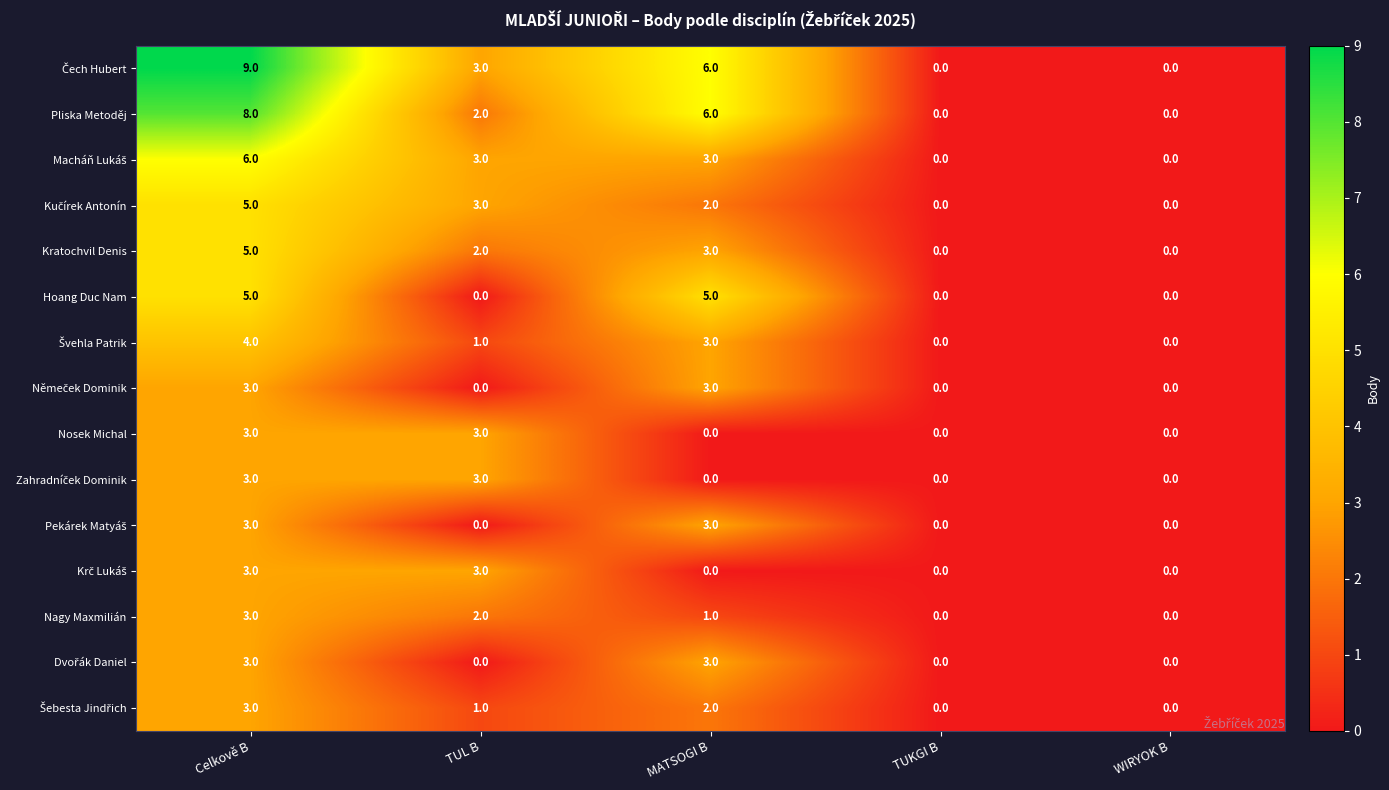

Which category has the highest value across all series?

Celkově B